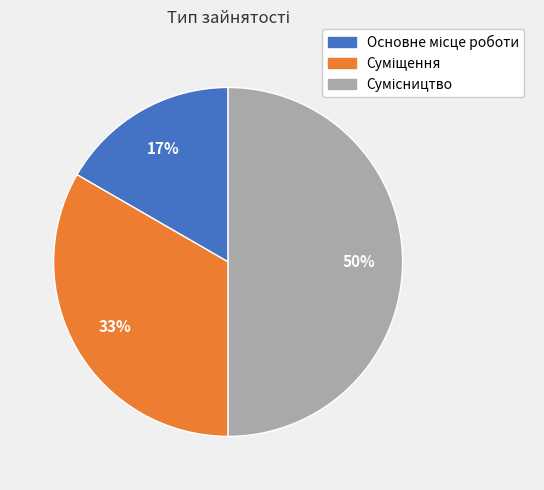

To the nearest percent, what is the average slice percentage?

33%